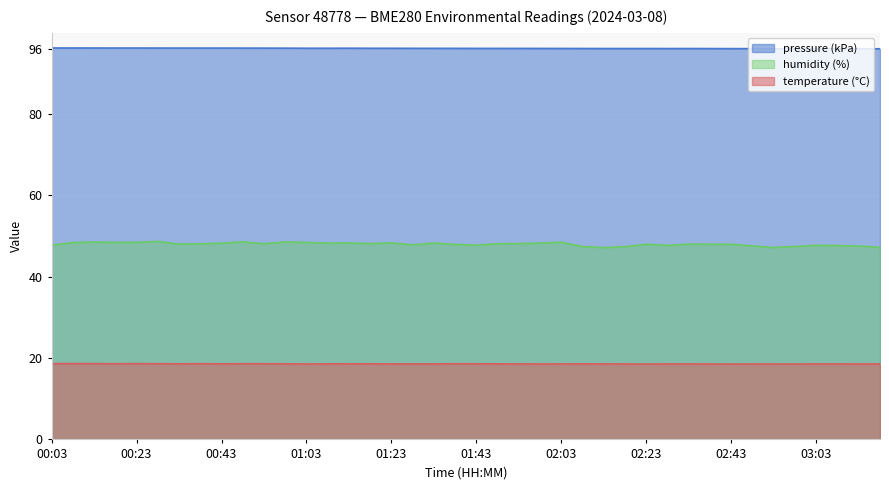

What is the label of the 16th point from the right?

02:03